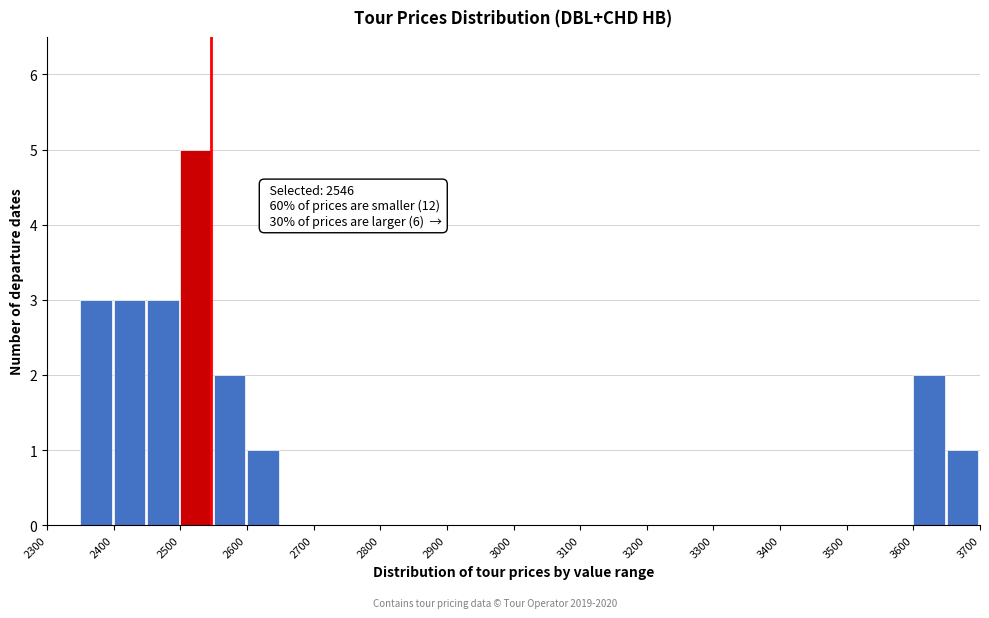

Over which range of the x-axis is the bar tallest?

2500 to 2550